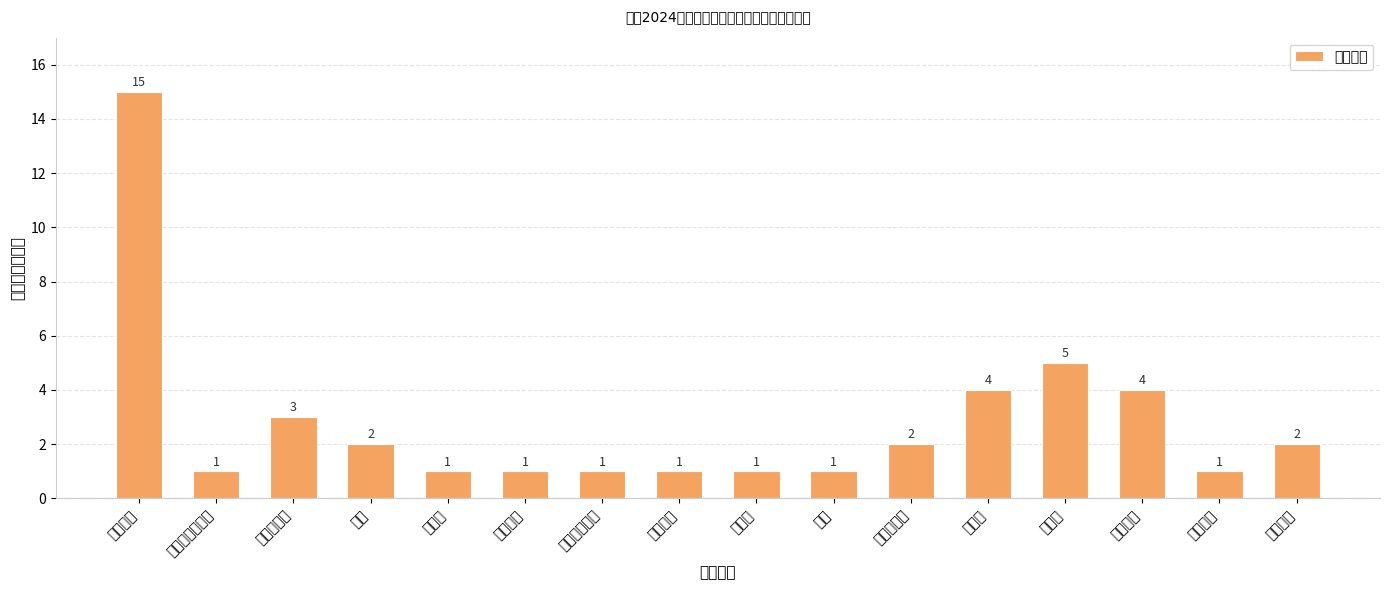

List the labels in order of value, largest first.

小学教育, 美术学, 音乐学, 体育教育, 汉语言文学, 英语, 教育技术学, 学前教育, 数学与应用数学, 历史学, 地理科学, 思想政治教育, 生物科学, 物理学, 化学, 特殊教育